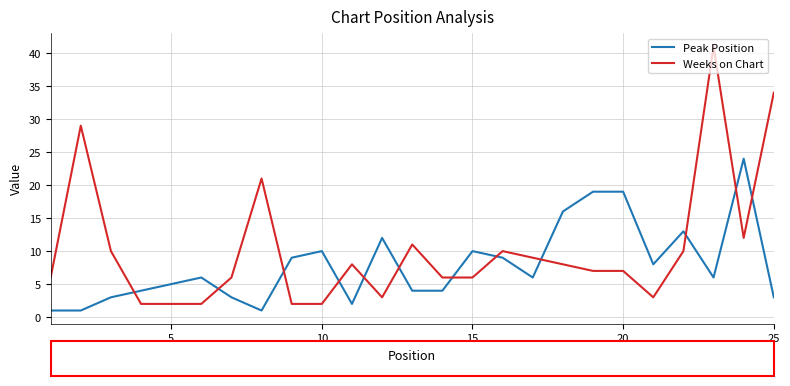

What is the difference between the maximum and minimum values in the Weeks on Chart series?

39